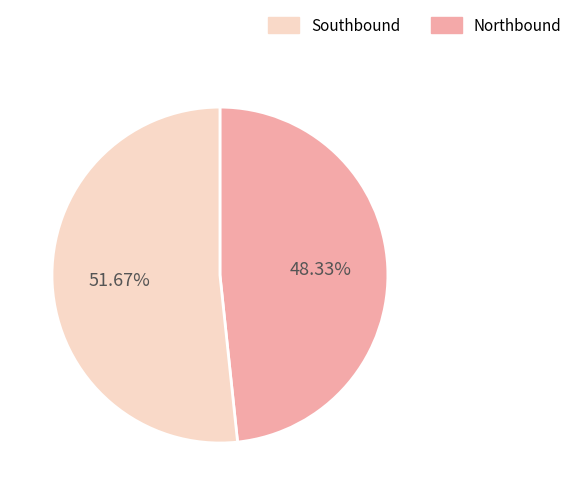

Does any single category account for the majority?

Yes